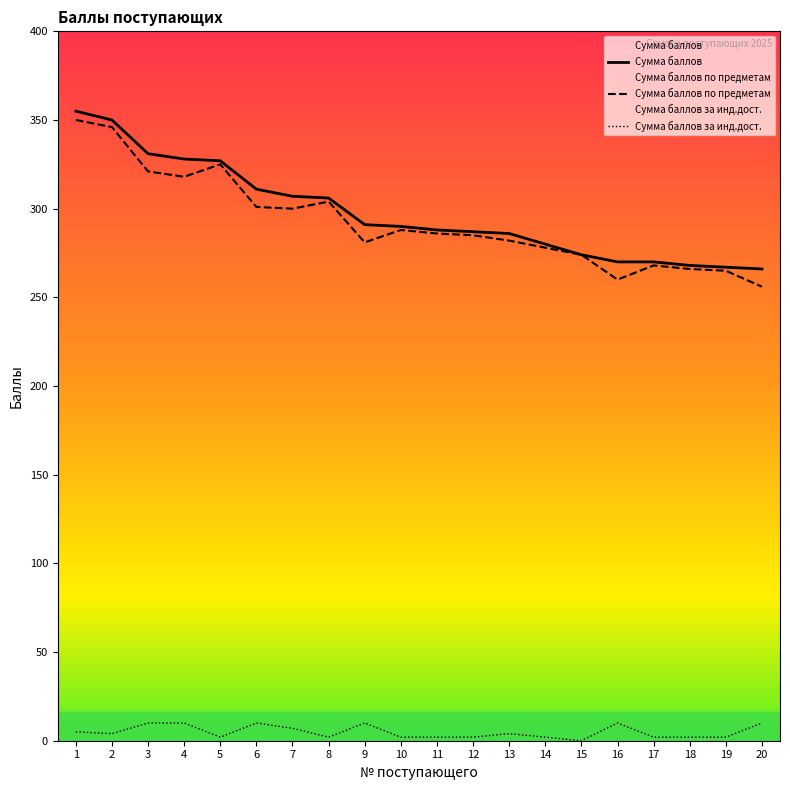

At which category is the sum across all series the highest?

1